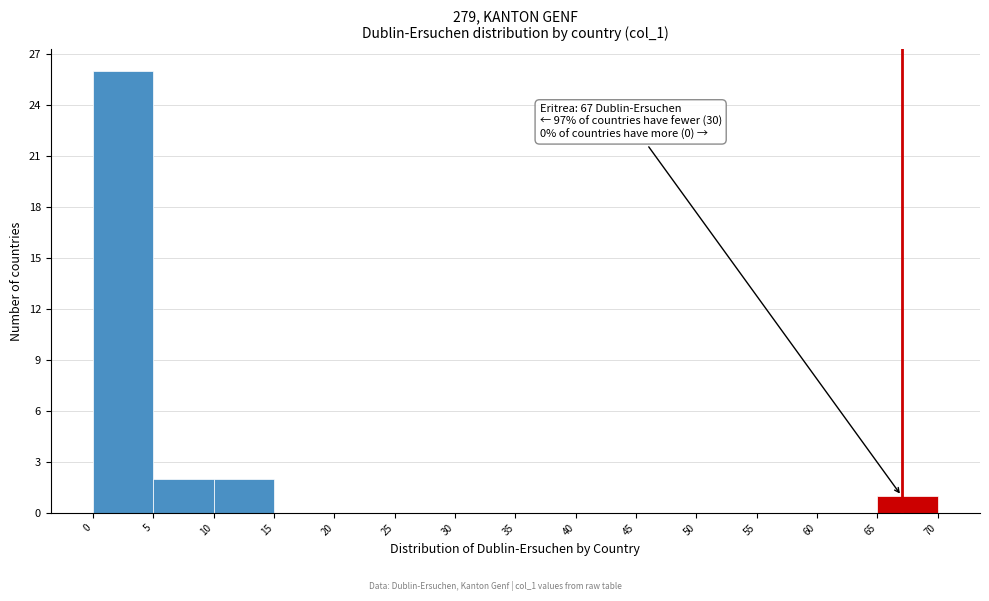

Which range on the x-axis has the tallest bar?

0 to 5